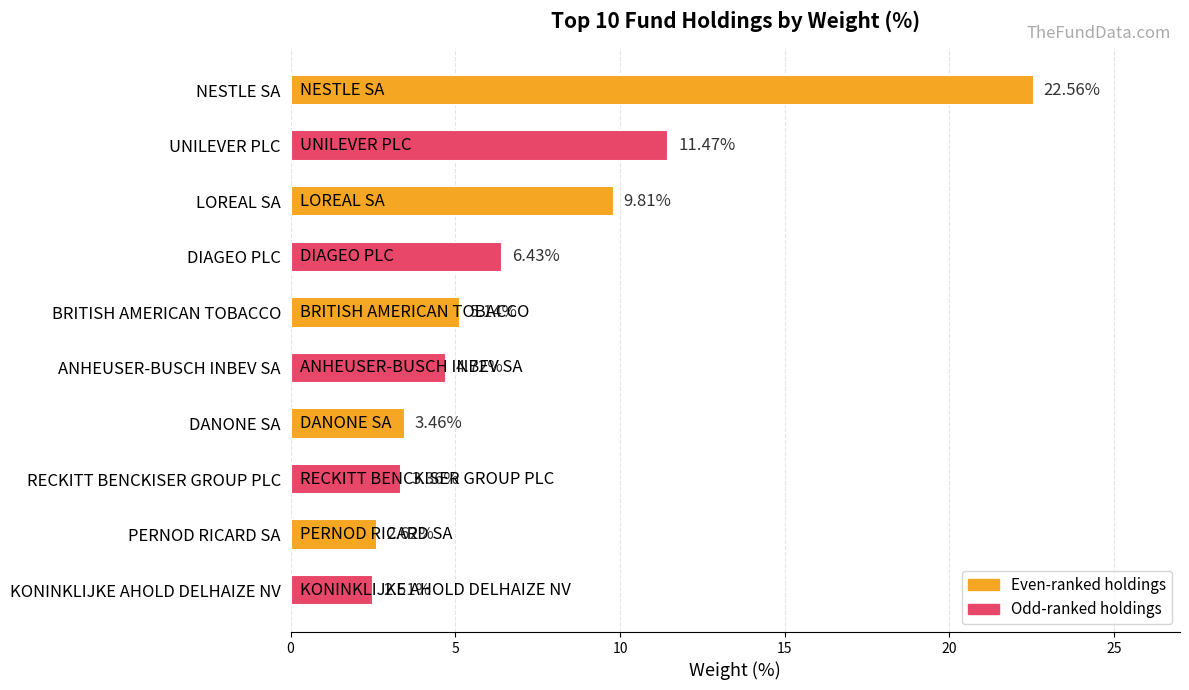

How many data points are above 5?

5